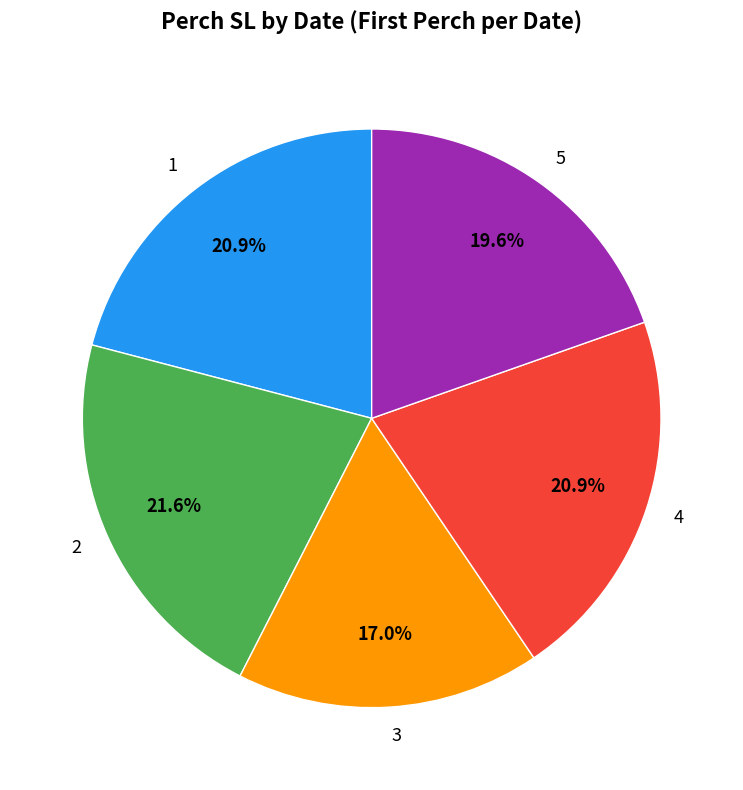

Which category has the biggest portion of the pie?

2